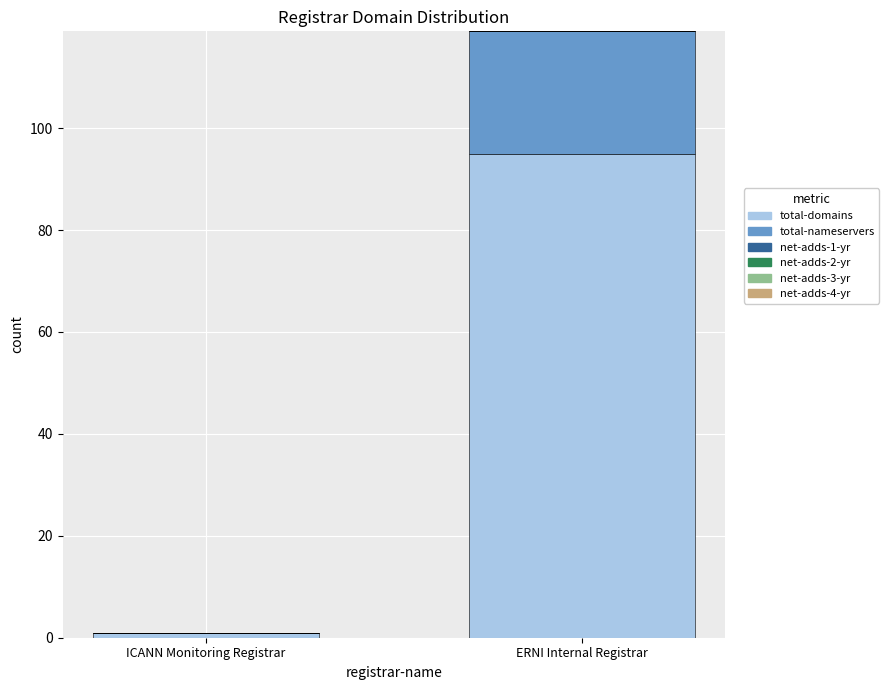

Reading left to right, list the values for the total-domains series.

ICANN Monitoring Registrar=1	ERNI Internal Registrar=95